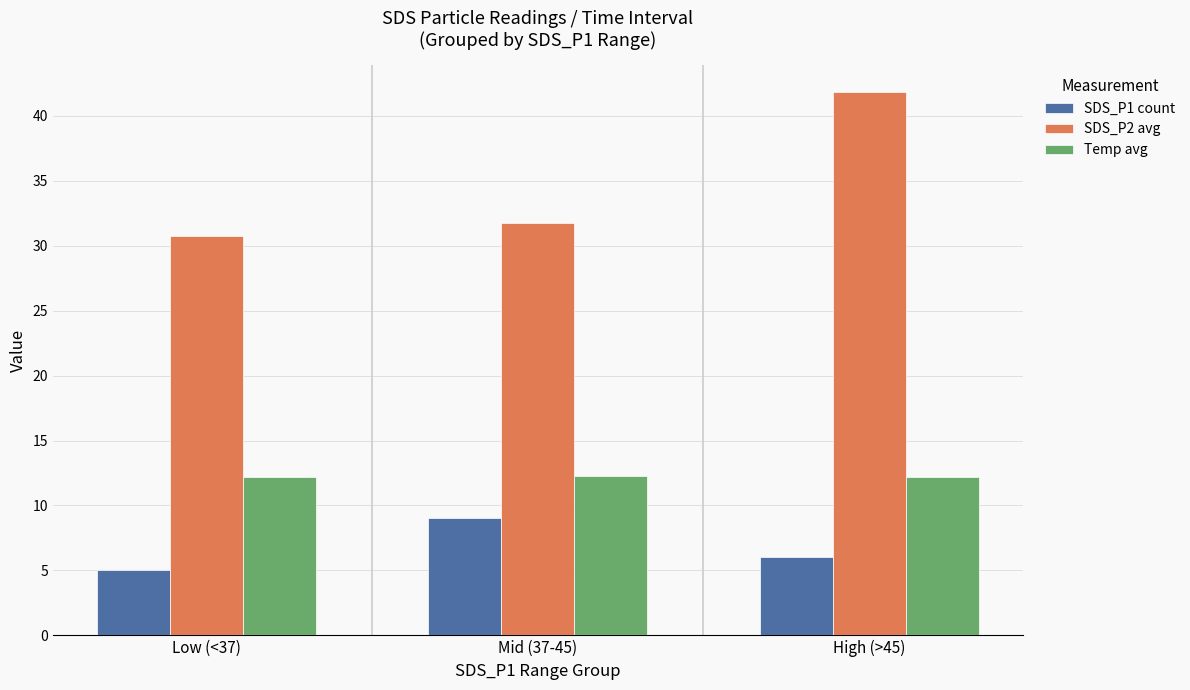

How many bars are there in each group?

3